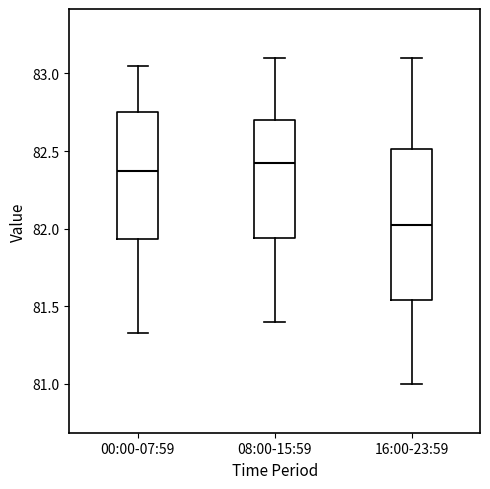

Reading left to right, read every box against the y-axis: the position of its median line, the range the box covers, and the ends of its whiskers. The values are not printed on the chart, so give them approximately, as read against the axis.

00:00-07:59: median 82.35, box 81.95 to 82.75, whiskers 81.35 to 83.05
08:00-15:59: median 82.45, box 81.95 to 82.70, whiskers 81.40 to 83.10
16:00-23:59: median 82.05, box 81.55 to 82.50, whiskers 81.00 to 83.10